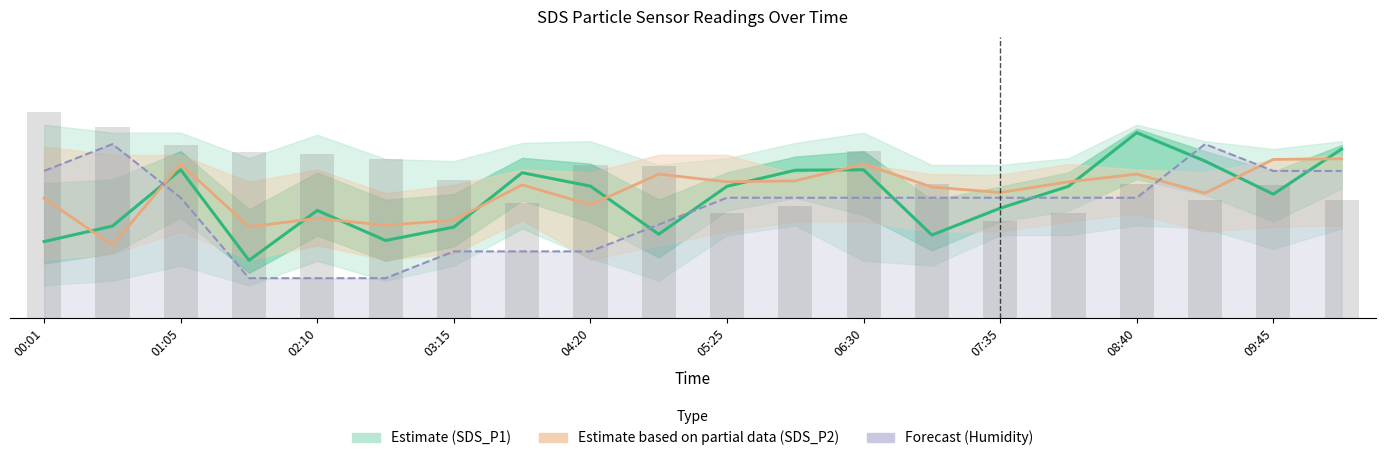

What is the label of the 20th bar from the right?

00:01